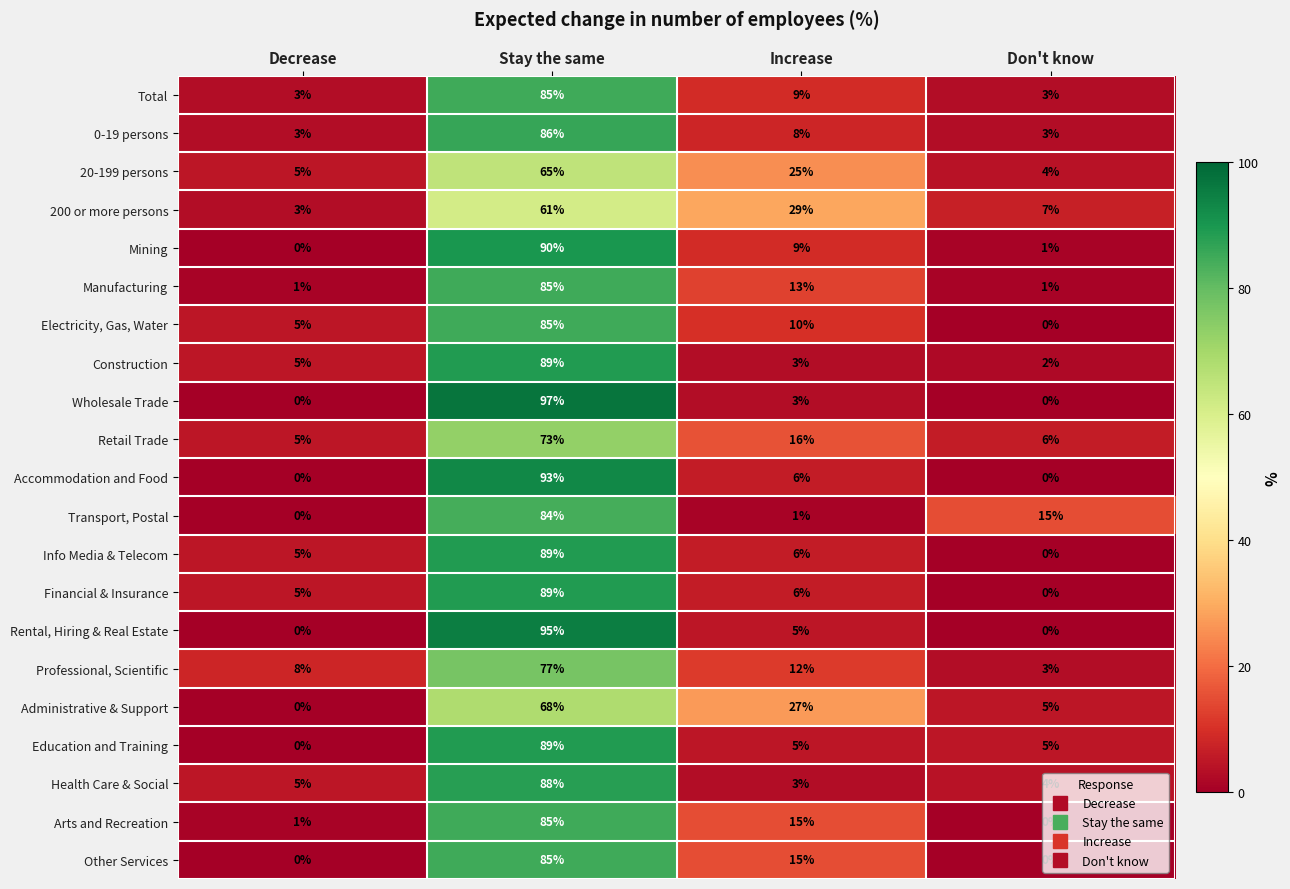

Which series has the largest total across all categories?

Arts and Recreation